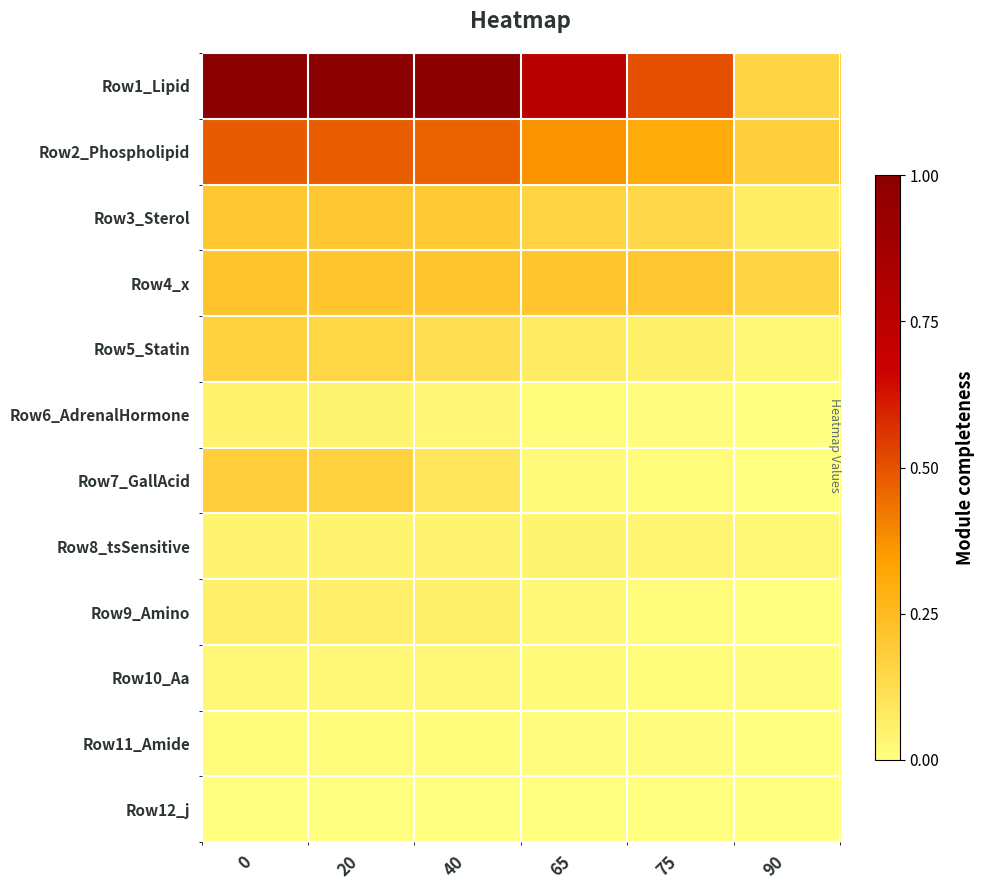

Between 20 and 90, which series saw the biggest shift?

Row1_Lipid